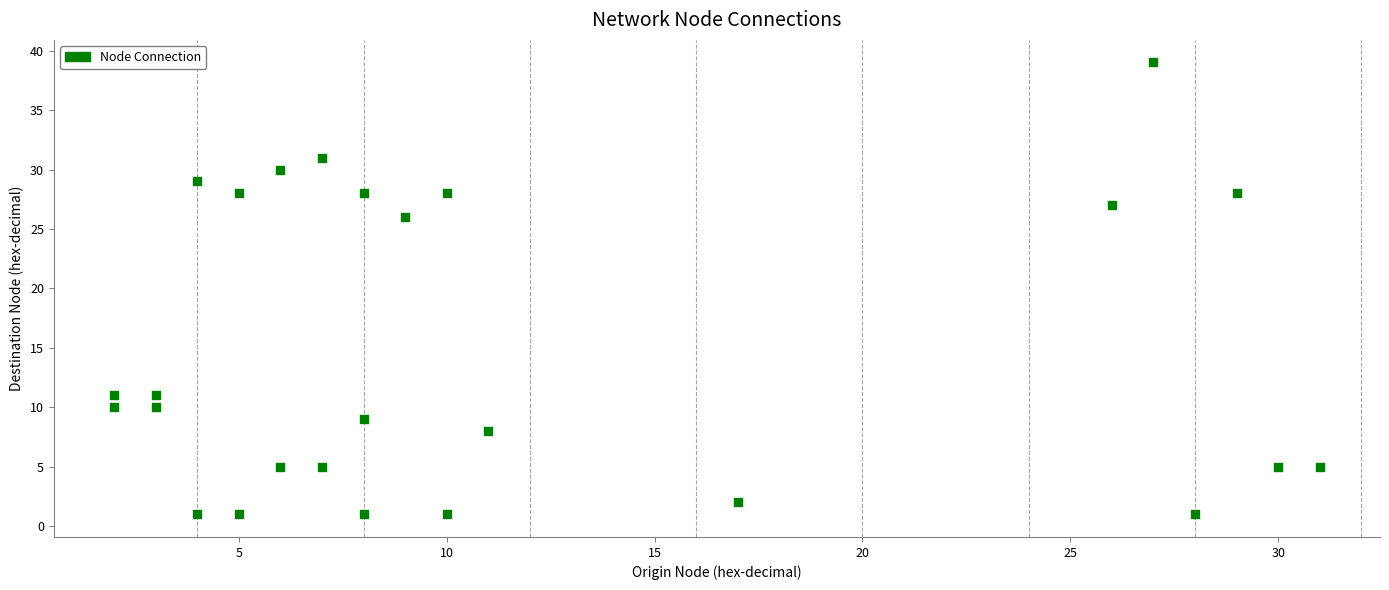

What is the range of Y values (max minus min)?

38